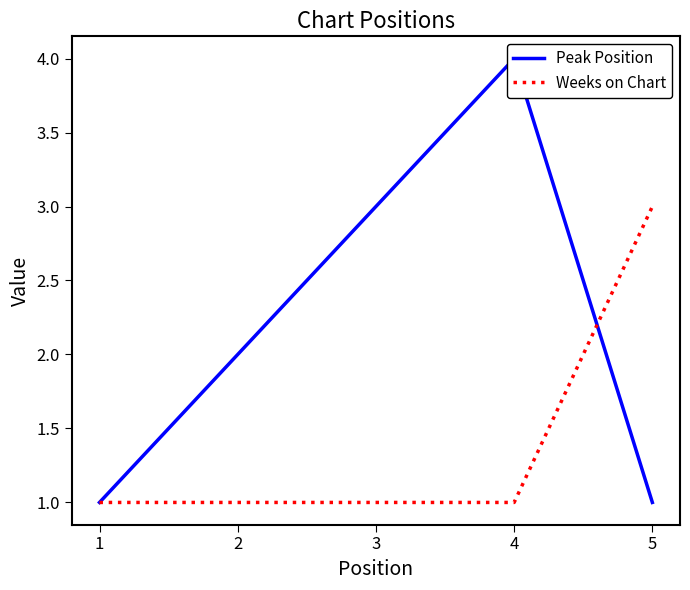

After their last crossing, which series has the higher values: Peak Position or Weeks on Chart?

Weeks on Chart